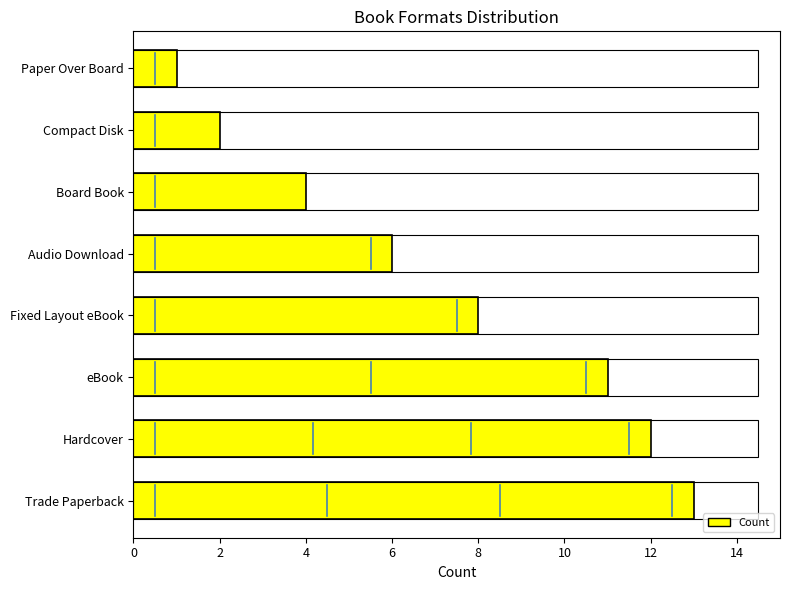

How many series are shown in this chart?

1